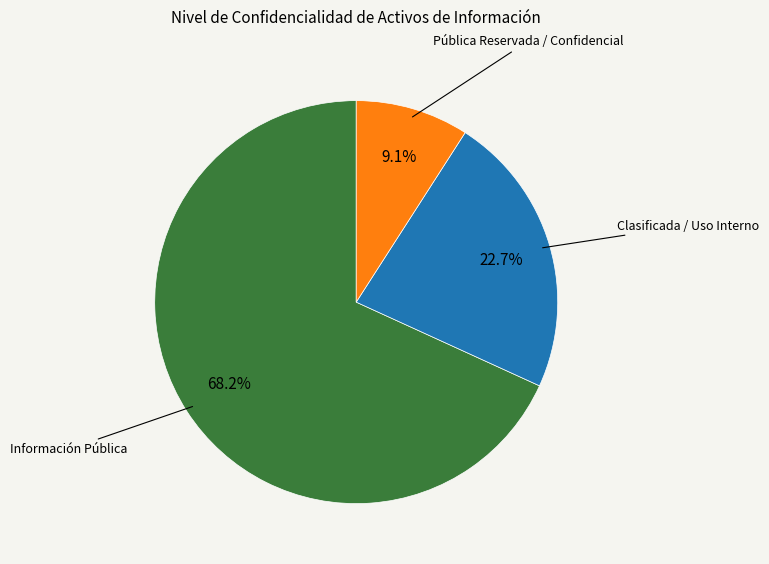

Is there a majority slice in this chart?

Yes